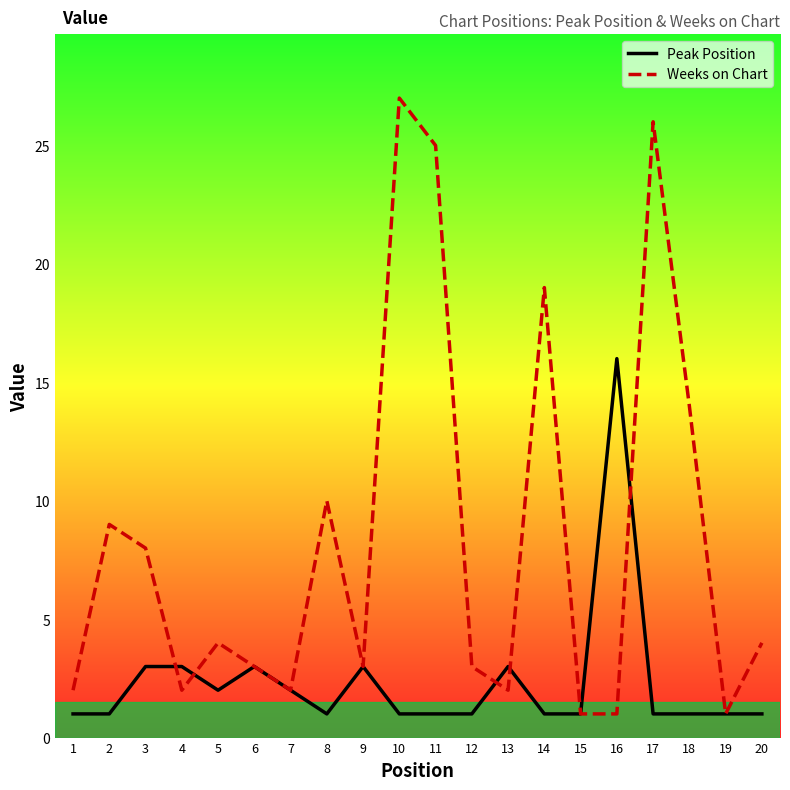

Between 7 and 14, which series saw the biggest shift?

Weeks on Chart